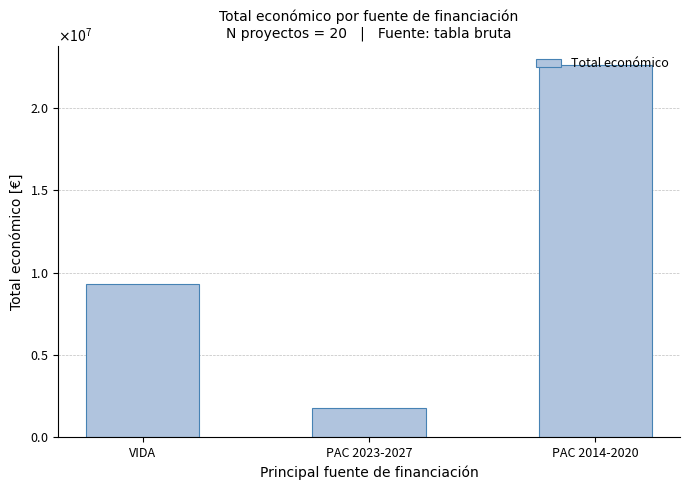

List the labels in order of value, largest first.

PAC 2014-2020, VIDA, PAC 2023-2027